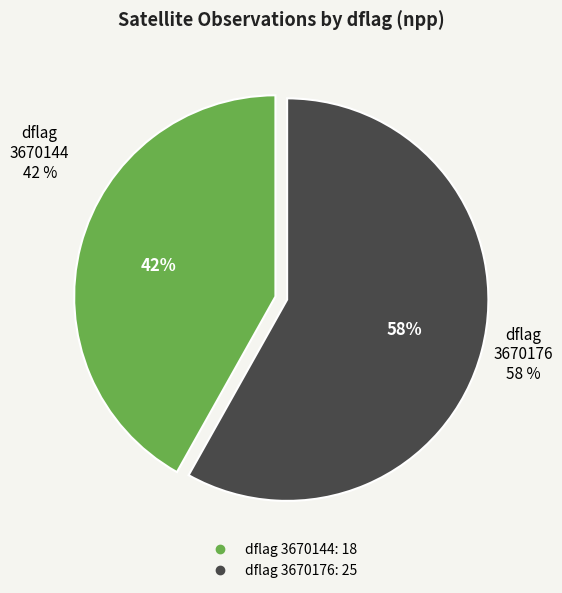

To the nearest percent, what portion does 3670176 represent?

58%